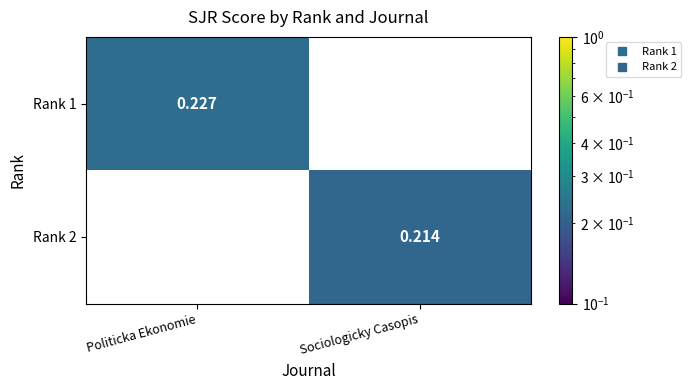

How many distinct data groups are displayed?

2